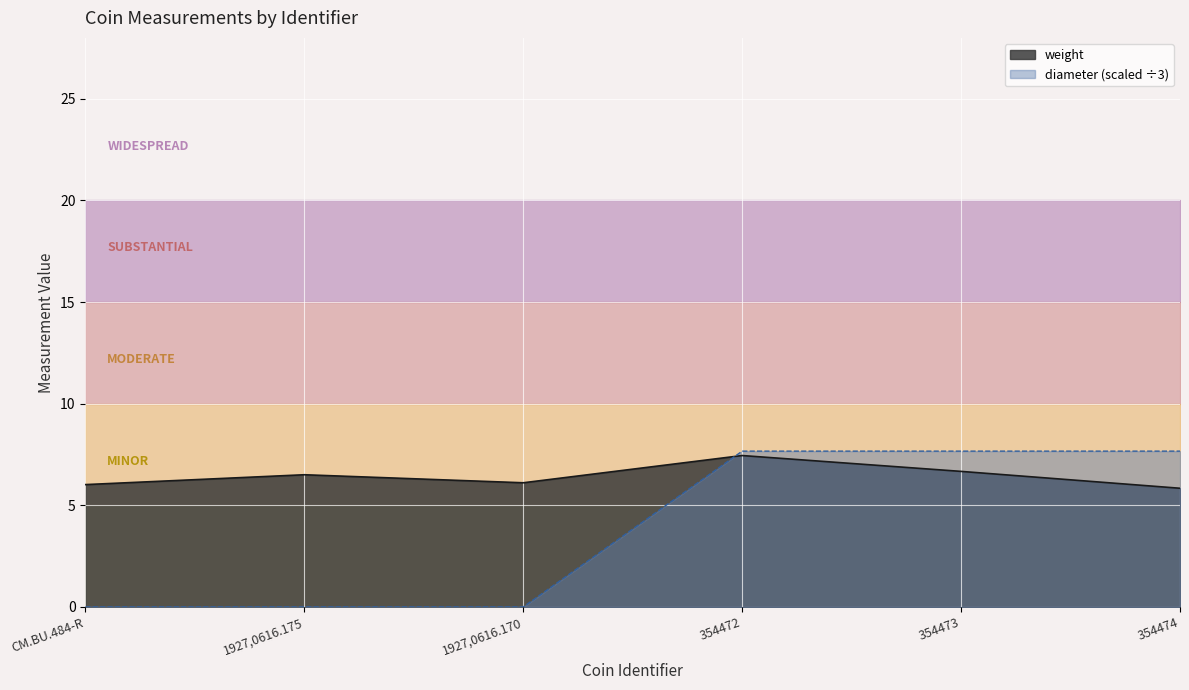

Reading right to left, what are all the values shown in this chart?

weight: 5.8	6.7	7.5	6.1	6.5	6.0
diameter: 7.7	7.7	7.7	0.0	0.0	0.0